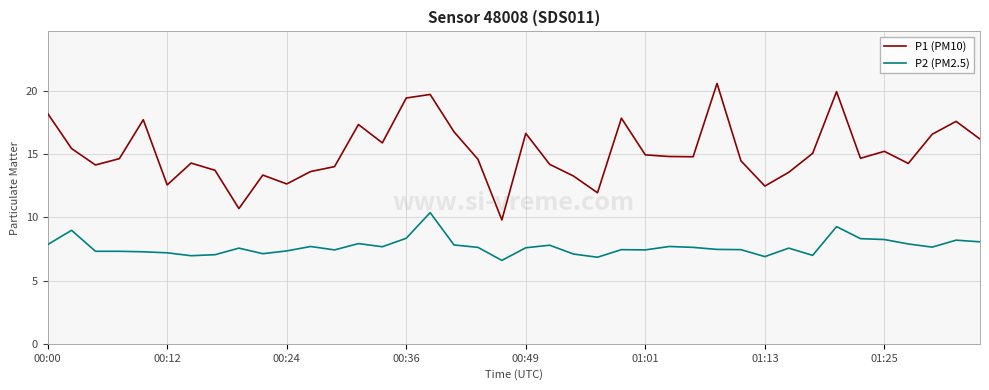

Which series has the largest total across all categories?

P1 (PM10)